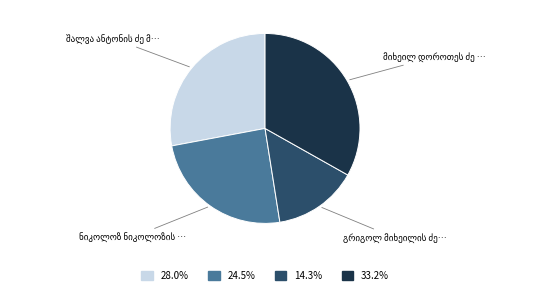

Is there a majority slice in this chart?

No